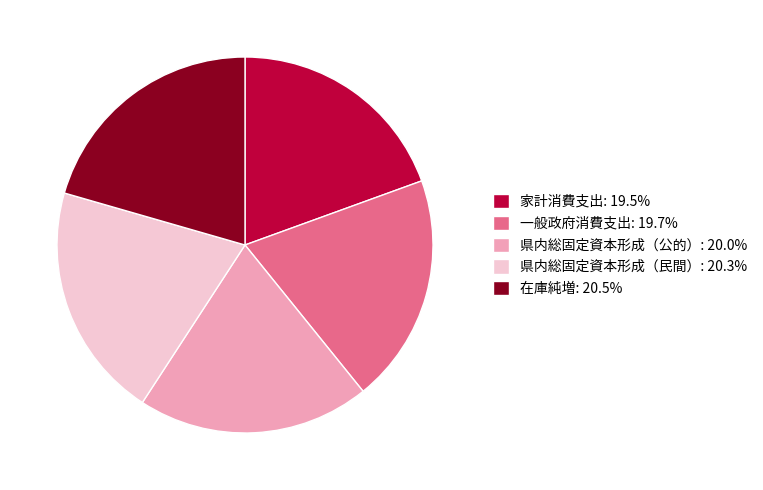

Is there a majority slice in this chart?

No